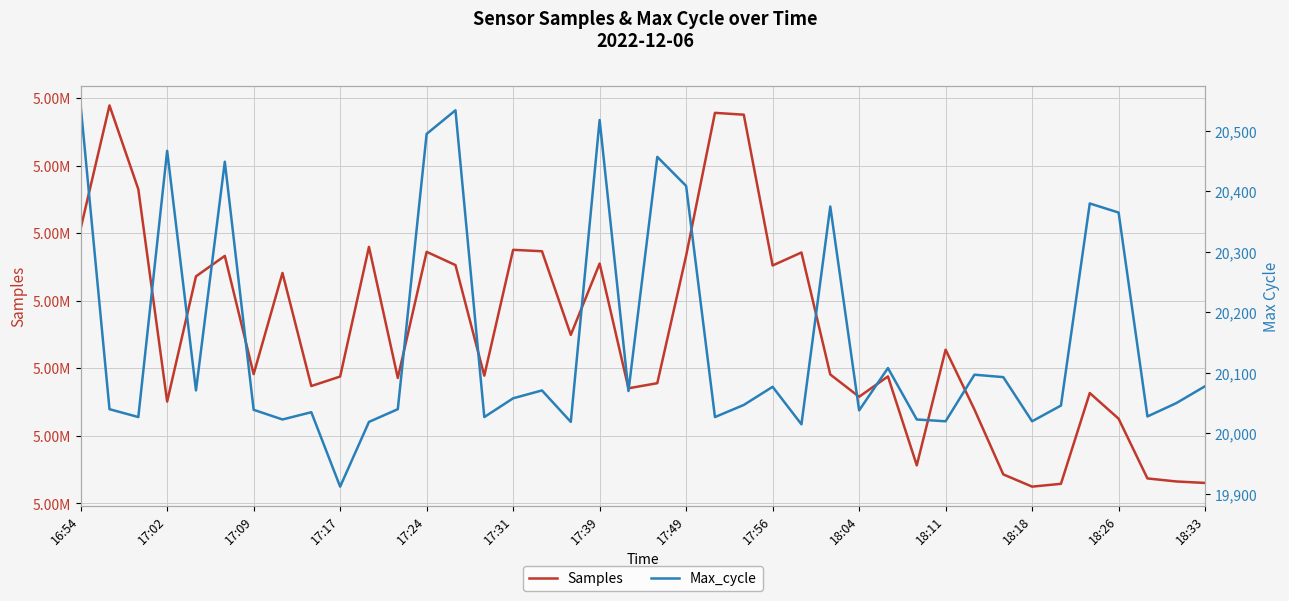

True or false: Samples and Max_cycle cross at least once.

False